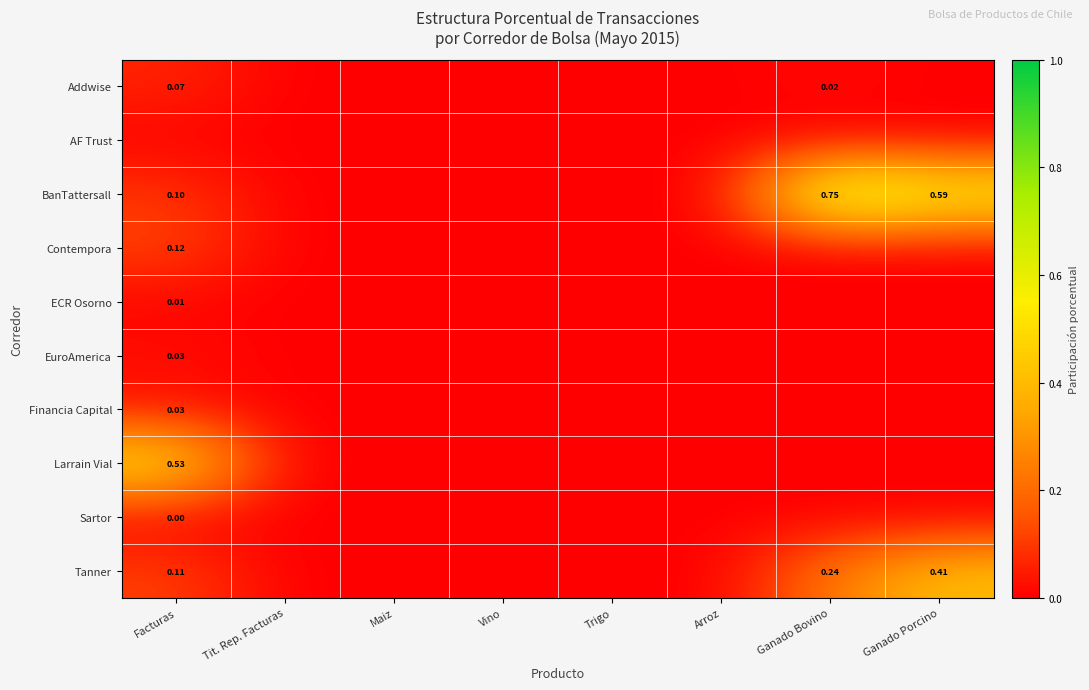

What is the average value of the BanTattersall series?

0.2